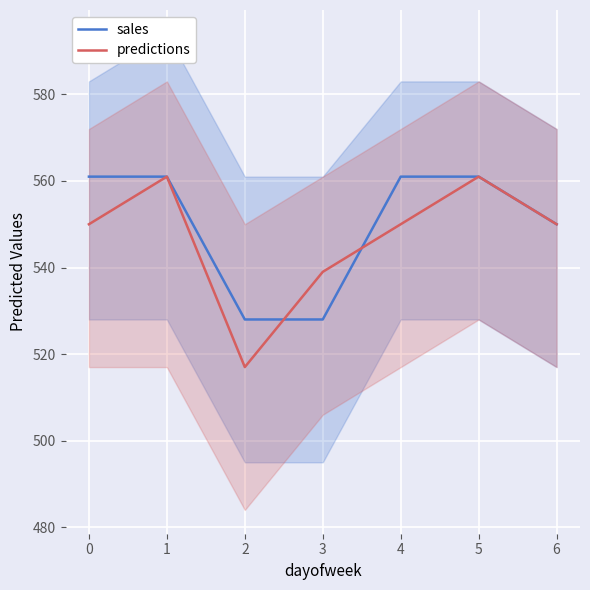

What is the value of the predictions point at the 5th from the left?

550